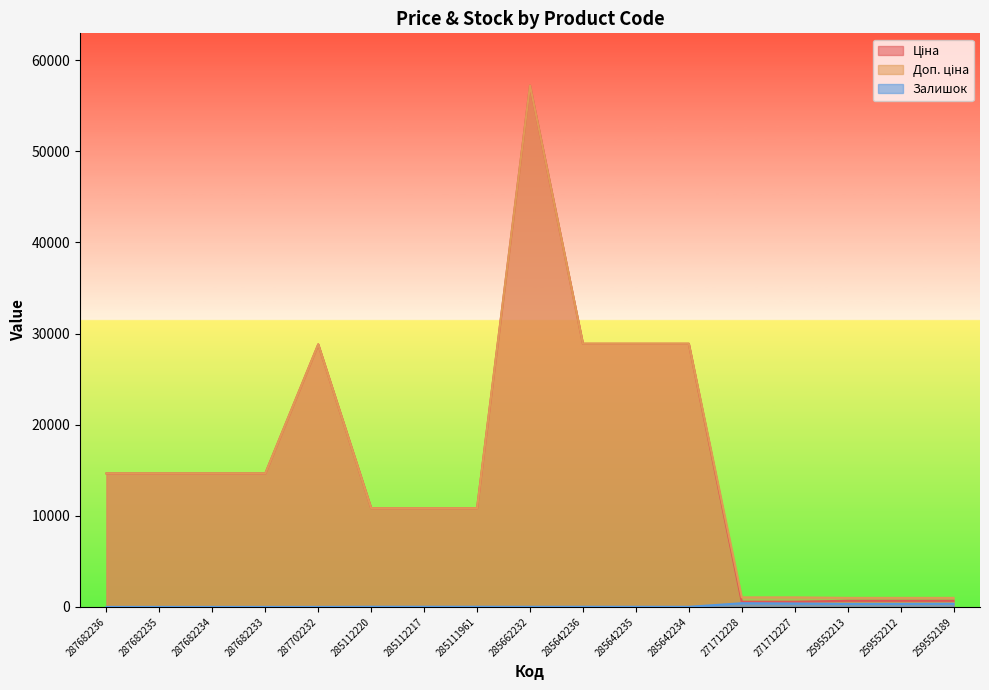

What is the difference between the maximum and minimum values in the Залишок series?

405.0